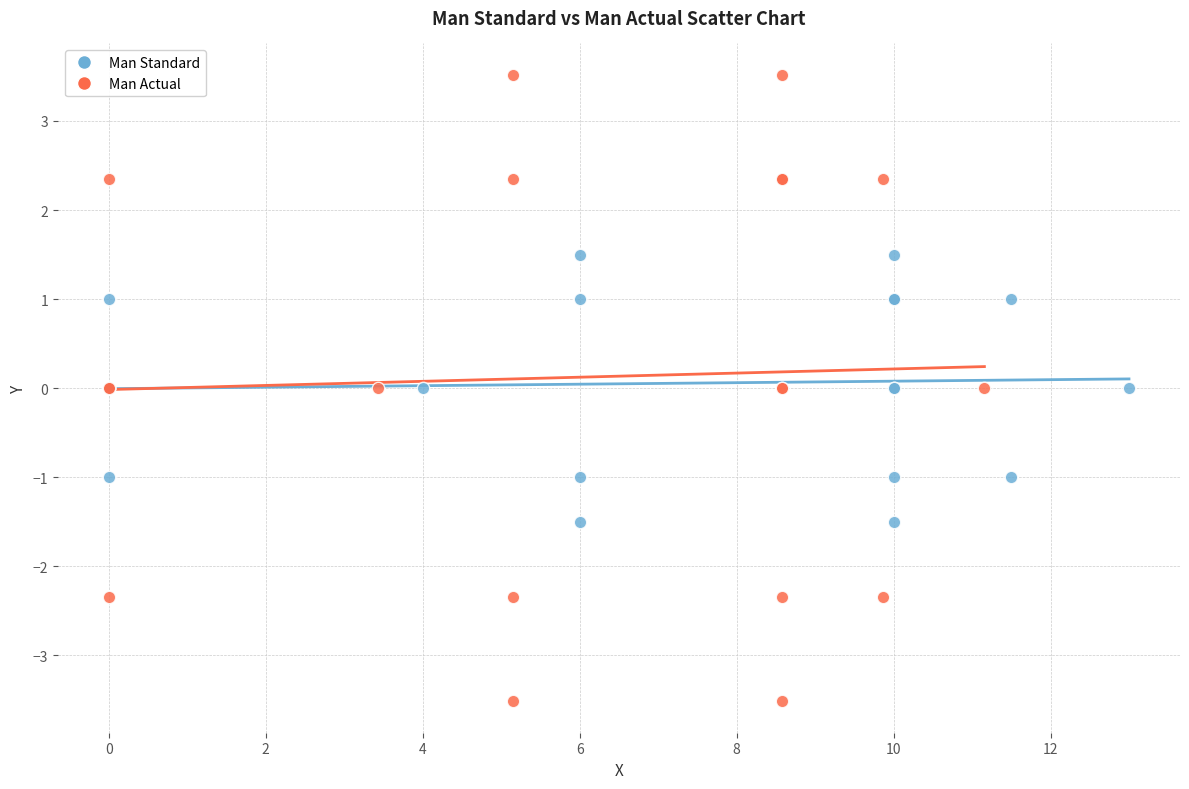

Which series has the widest spread of Y values?

Man Actual